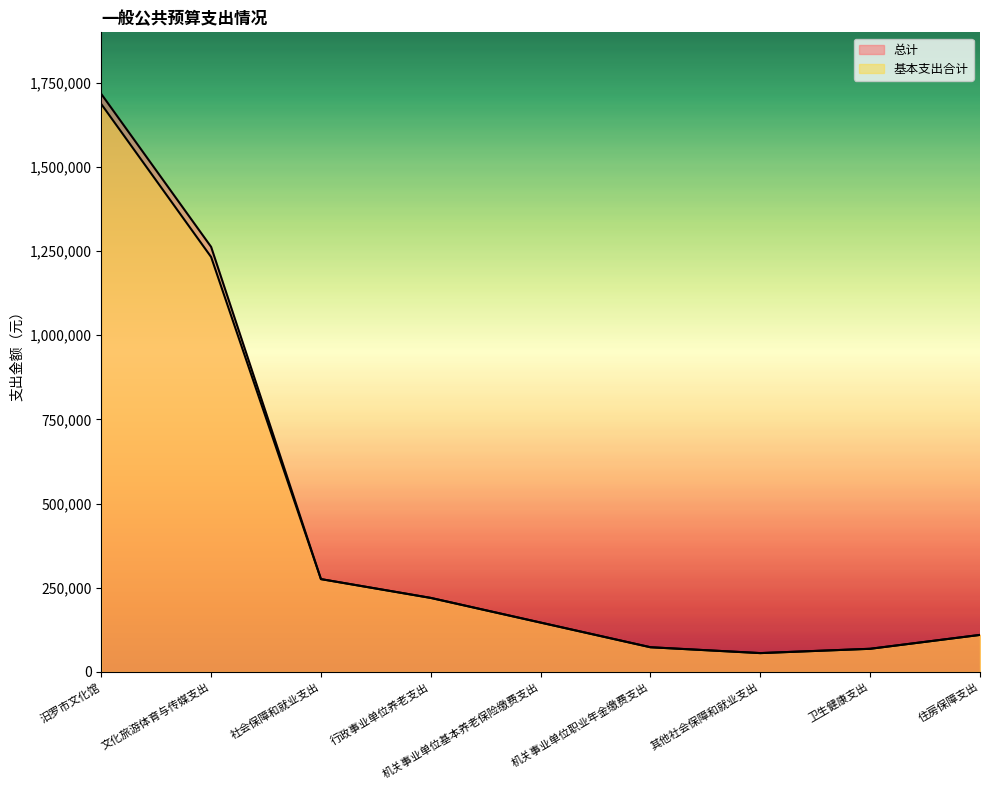

Reading left to right, extract all data points from this chart.

总计: 汨罗市文化馆=1716912	文化旅游体育与传媒支出=1262631	社会保障和就业支出=275687	行政事业单位养老支出=219807	机关事业单位基本养老保险缴费支出=146538	机关事业单位职业年金缴费支出=73269	其他社会保障和就业支出=55880	卫生健康支出=68690	住房保障支出=109904
基本支出合计: 汨罗市文化馆=1686912	文化旅游体育与传媒支出=1232631	社会保障和就业支出=275687	行政事业单位养老支出=219807	机关事业单位基本养老保险缴费支出=146538	机关事业单位职业年金缴费支出=73269	其他社会保障和就业支出=55880	卫生健康支出=68690	住房保障支出=109904